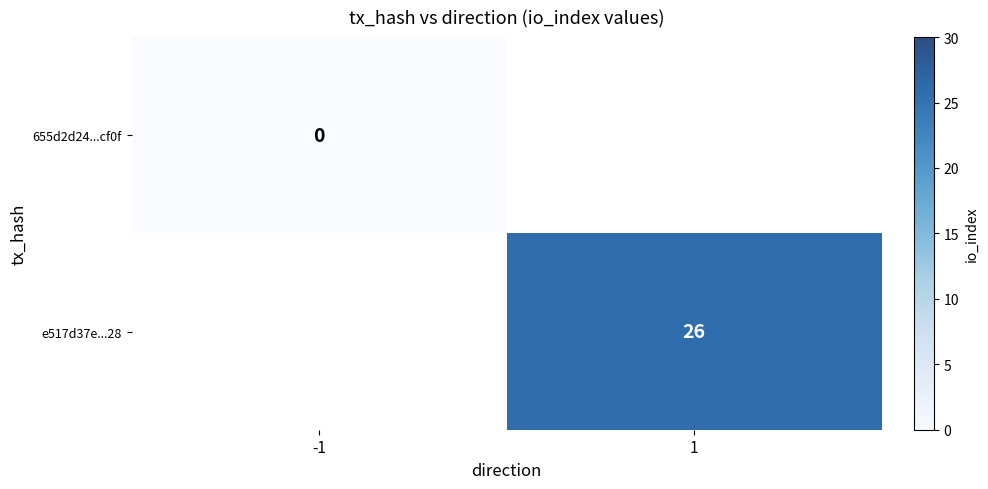

Which category has the highest value across all series?

1